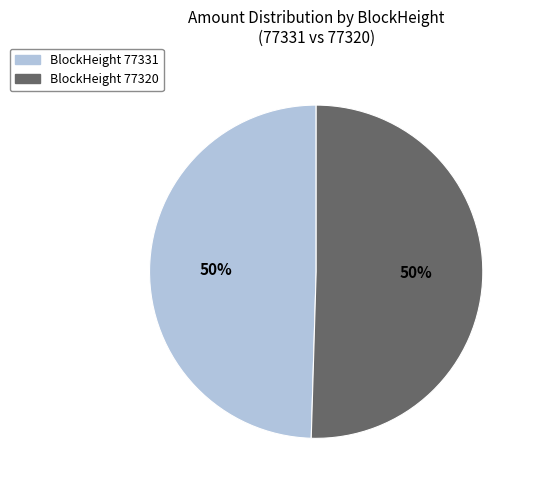

To the nearest percent, what portion does BlockHeight 77331 represent?

50%